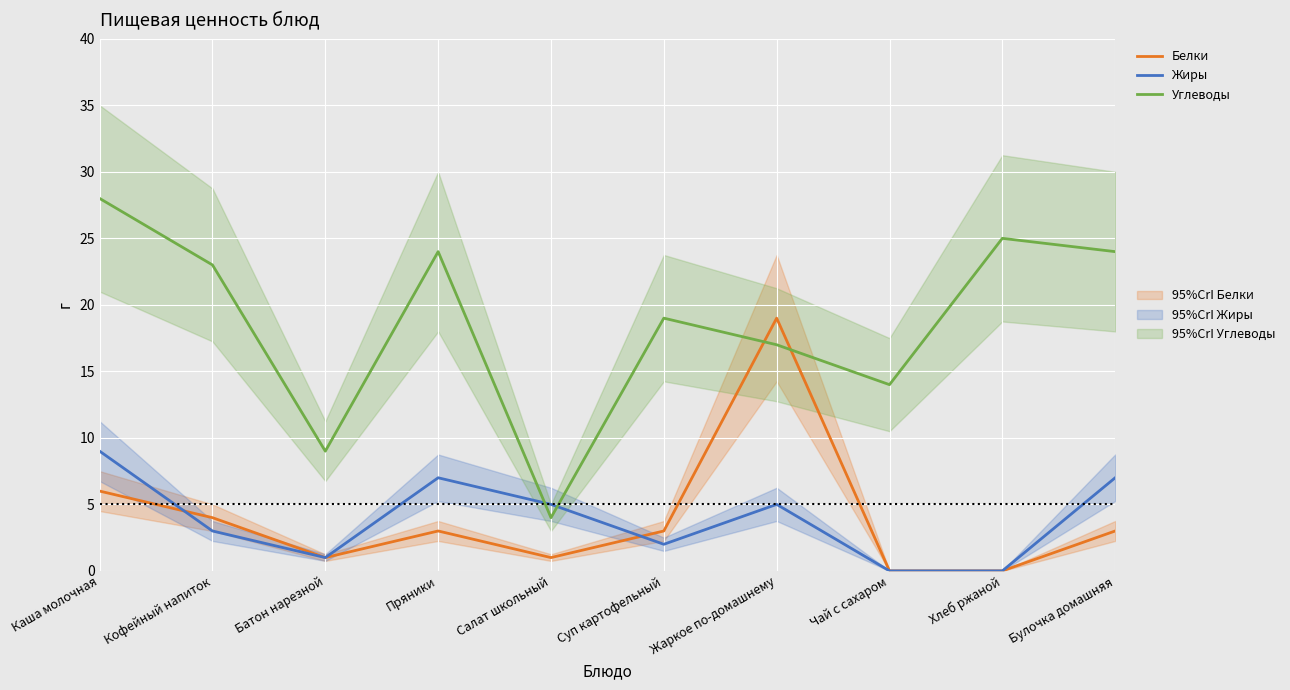

Where do Белки and Жиры first cross each other?

Каша молочная and Кофейный напиток